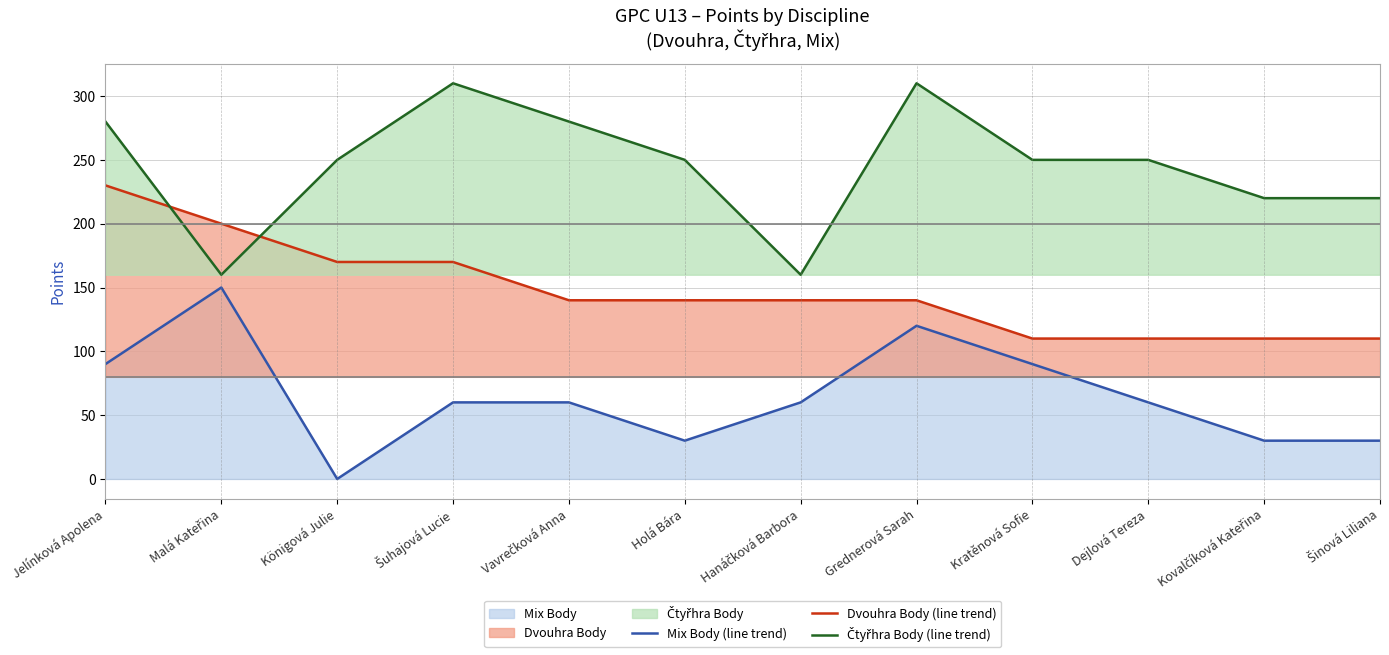

True or false: Mix Body (line) and Dvouhra Body (line) cross at least once.

False